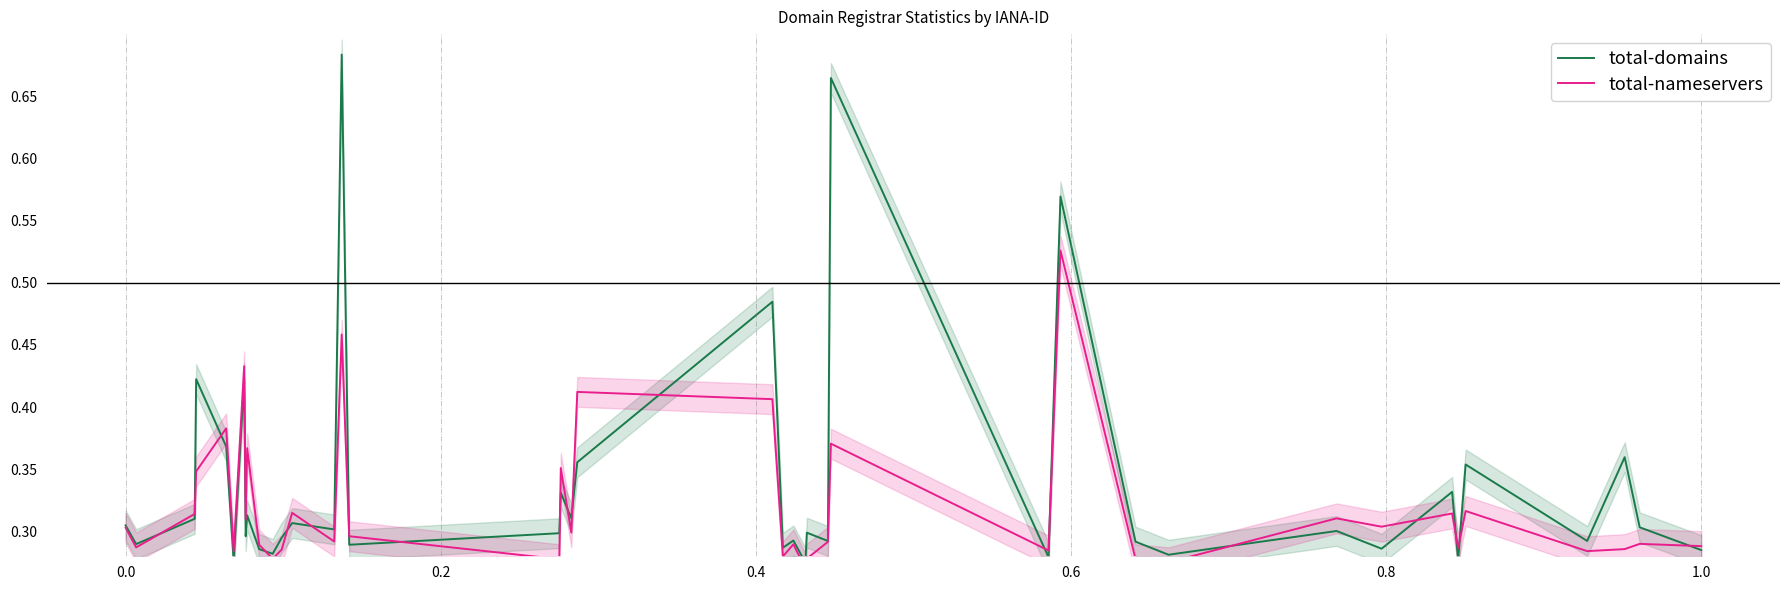

Is the value of total-domains at 13 greater than the value of total-nameservers at 26?

No